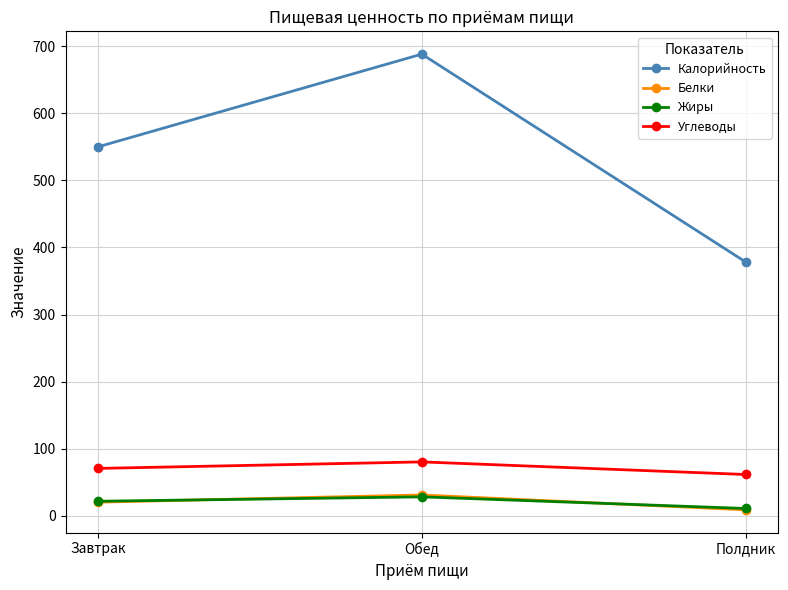

What is the highest value of the Жиры series?

28.2